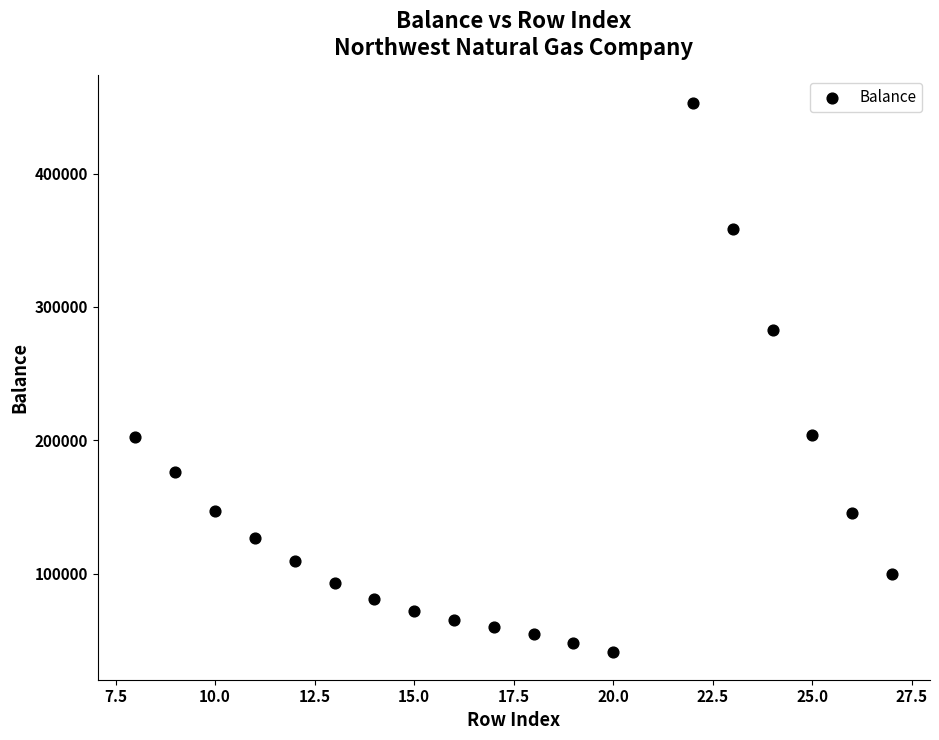

What Y value in the scatter plot is closest to 246998?

282847.3